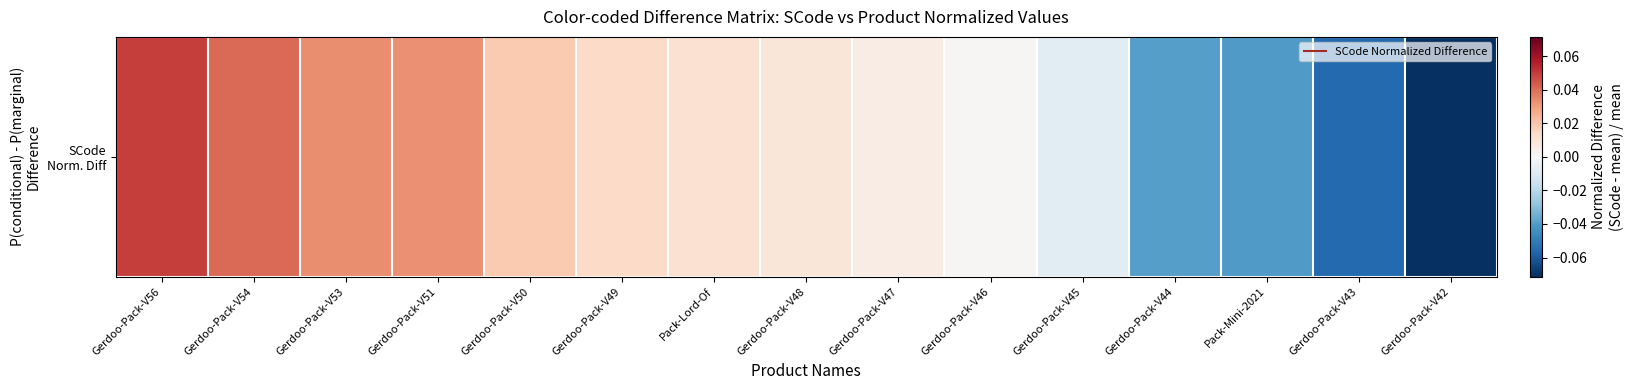

Reading left to right, list all the values displayed in this chart.

0.0	0.0	0.0	0.0	0.0	0.0	0.0	0.0	0.0	0.0	-0.0	-0.0	-0.0	-0.1	-0.1